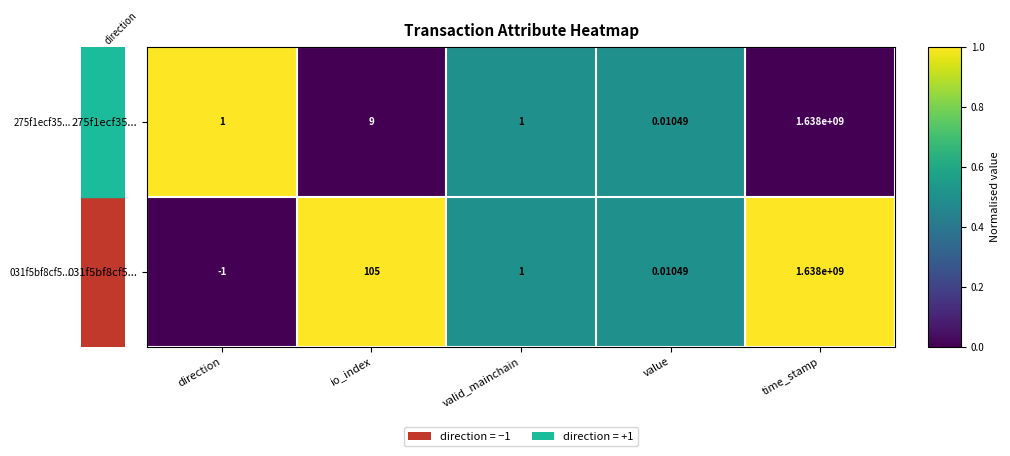

At which label is 031f5bf8cf5... closest to 818999999?

io_index